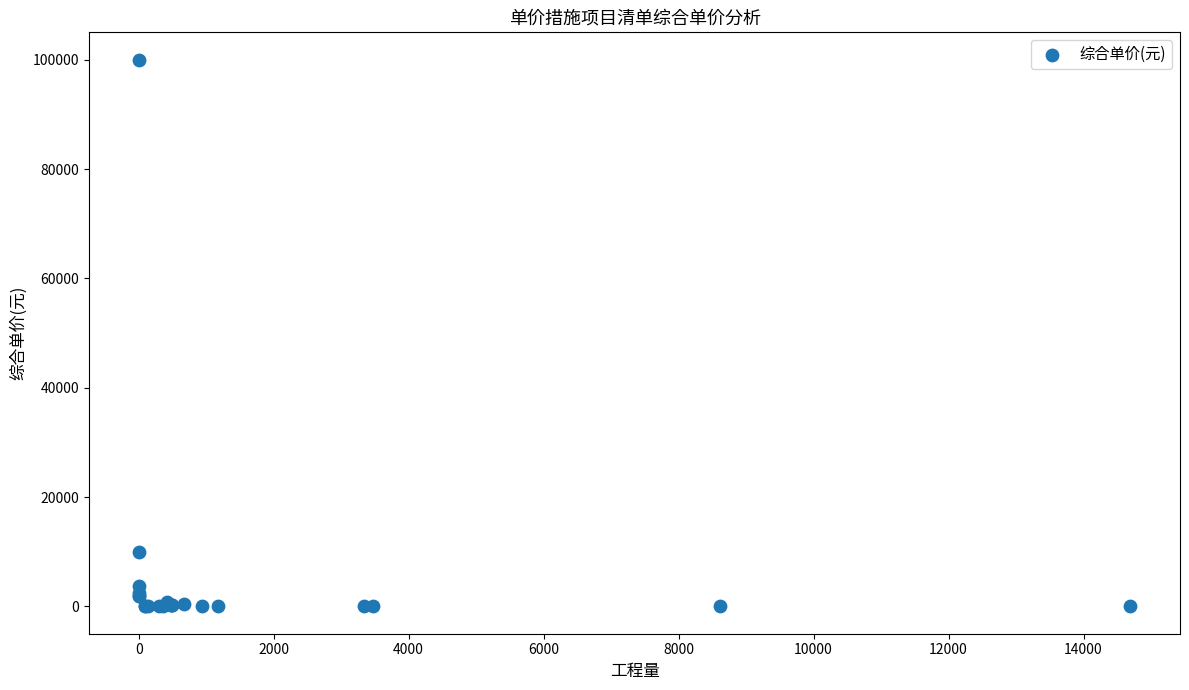

What Y value in the scatter plot is closest to 50003?

10025.1